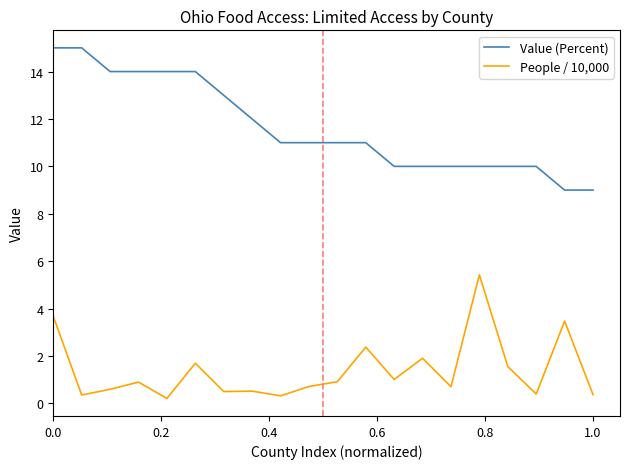

Which series has the widest spread of values?

Value (Percent)